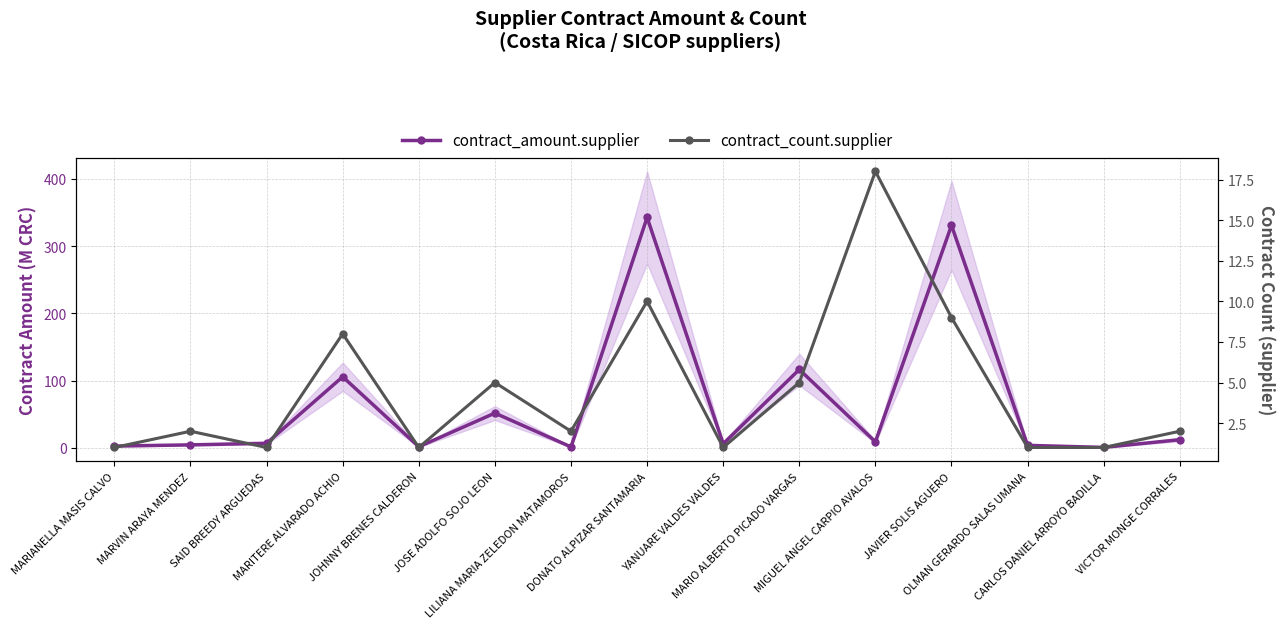

What position from the left is YANUARE VALDES VALDES?

9